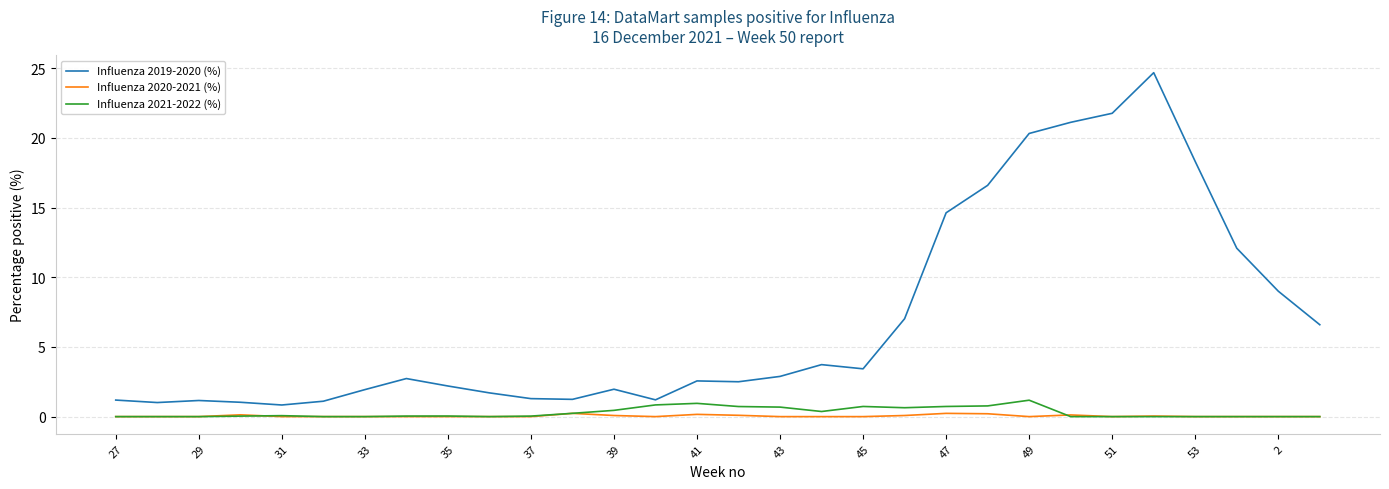

What is the highest value of the Influenza 2021-2022 (%) series?

1.2